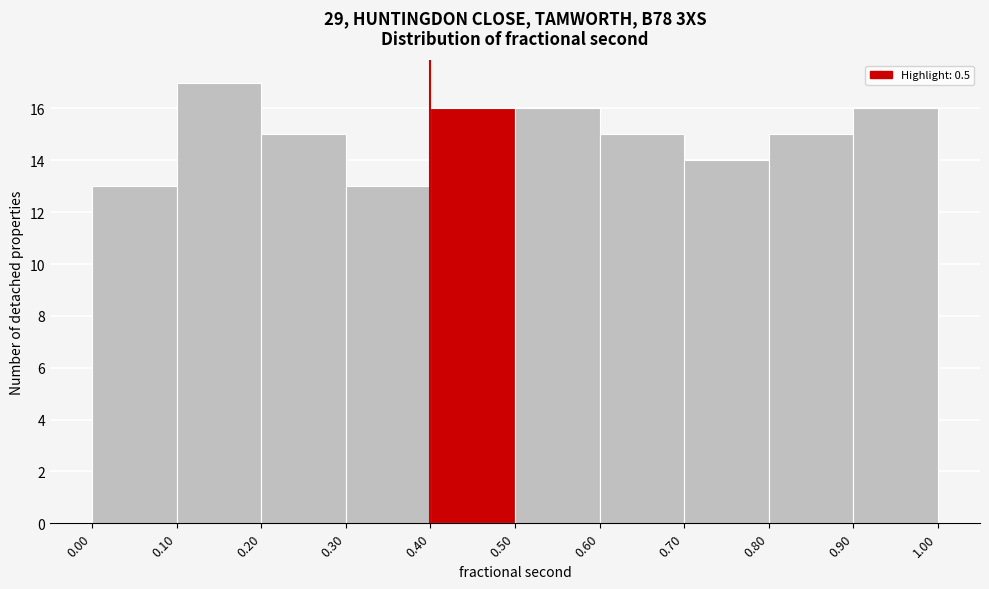

Reading left to right, list every bar in this chart as the range it spans on the x-axis followed by its height. The values are not printed on the chart, so give them approximately, as read against the axis.

0.00 to 0.10: 13
0.10 to 0.20: 17
0.20 to 0.30: 15
0.30 to 0.40: 13
0.40 to 0.50: 16
0.50 to 0.60: 16
0.60 to 0.70: 15
0.70 to 0.80: 14
0.80 to 0.90: 15
0.90 to 1.00: 16